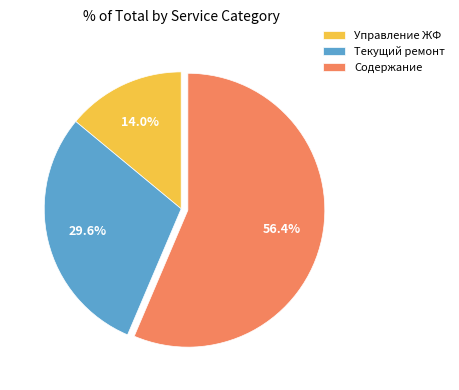

Which has a higher value, Текущий ремонт or Управление ЖФ?

Текущий ремонт